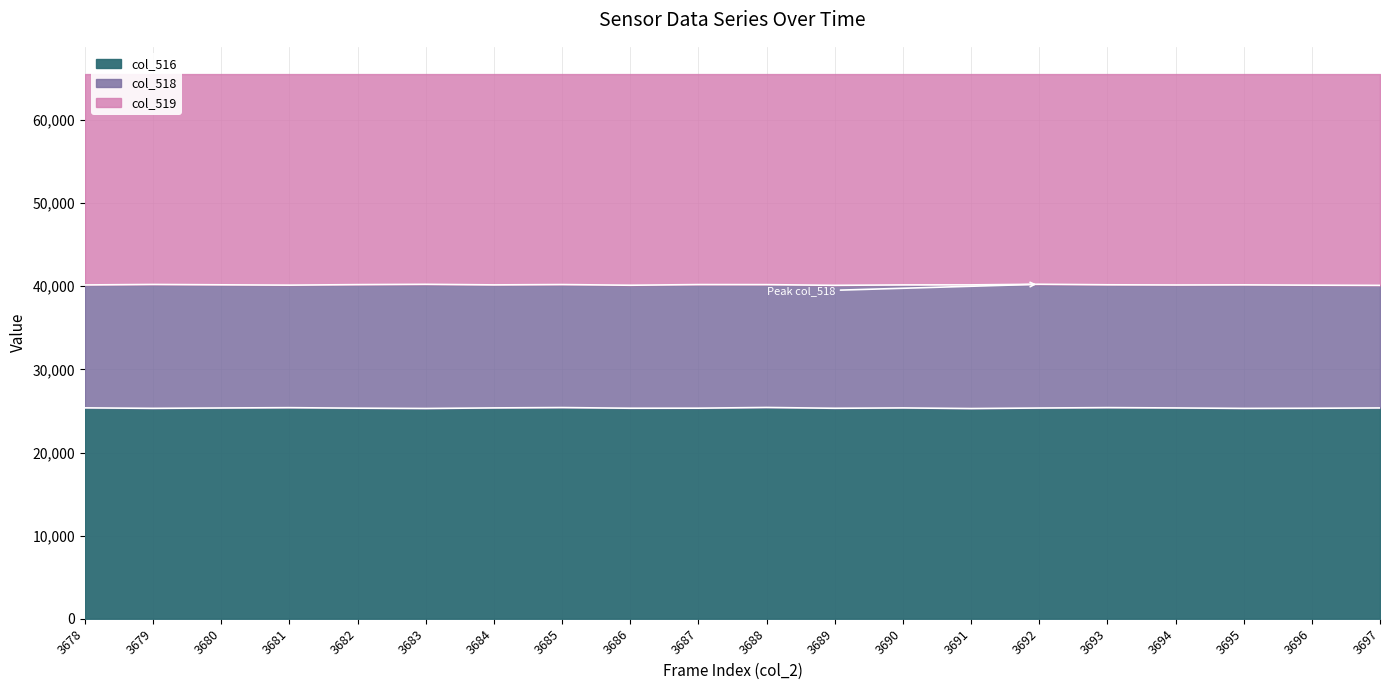

Which series has the largest range (max minus min)?

col_518